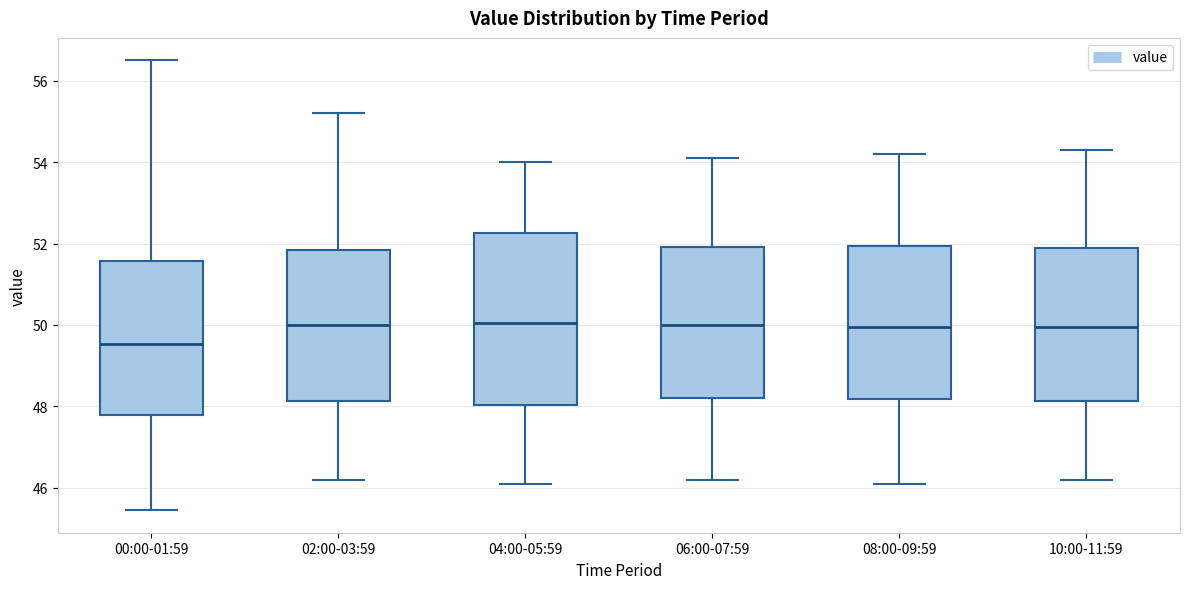

Reading left to right, transcribe this box plot: for each box, give where its median line is, the range the box spans, and where its two whiskers end, as read against the y-axis. The values are not printed on the chart, so give them approximately, as read against the axis.

00:00-01:59: median 49.6, box 47.8 to 51.6, whiskers 45.4 to 56.6
02:00-03:59: median 50.0, box 48.2 to 51.8, whiskers 46.2 to 55.2
04:00-05:59: median 50.0, box 48.0 to 52.2, whiskers 46.2 to 54.0
06:00-07:59: median 50.0, box 48.2 to 52.0, whiskers 46.2 to 54.2
08:00-09:59: median 50.0, box 48.2 to 52.0, whiskers 46.2 to 54.2
10:00-11:59: median 50.0, box 48.2 to 52.0, whiskers 46.2 to 54.4